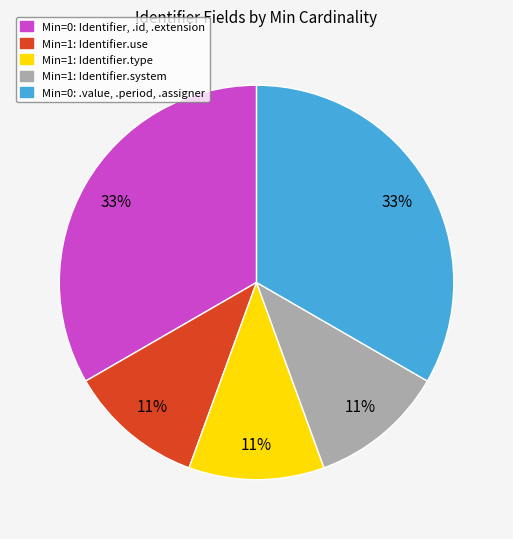

Is there a majority slice in this chart?

No